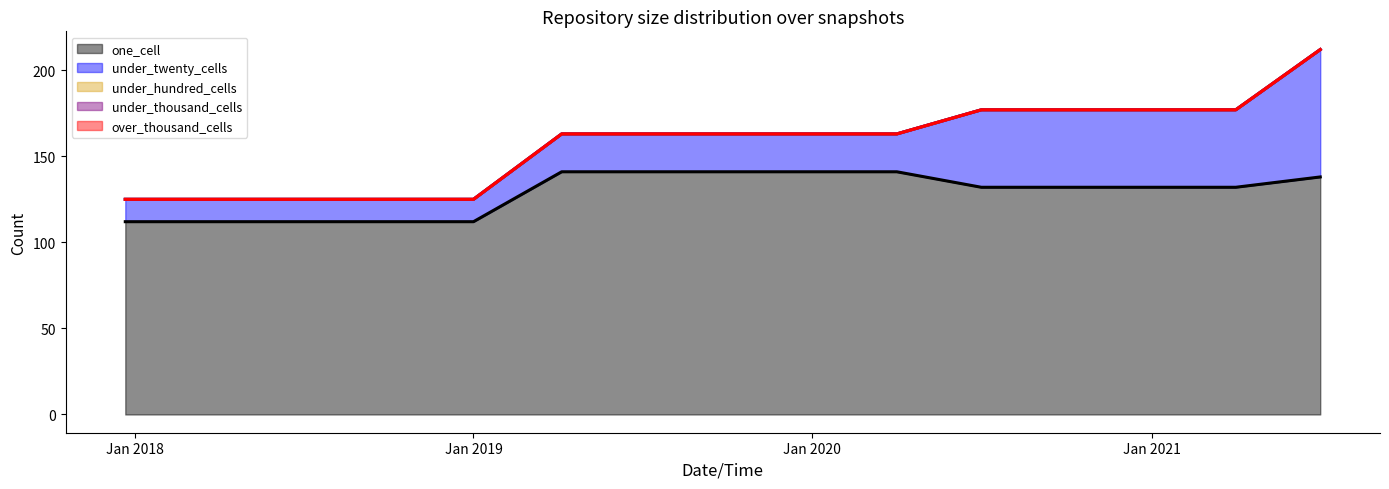

True or false: one_cell and over_thousand_cells cross at least once.

False